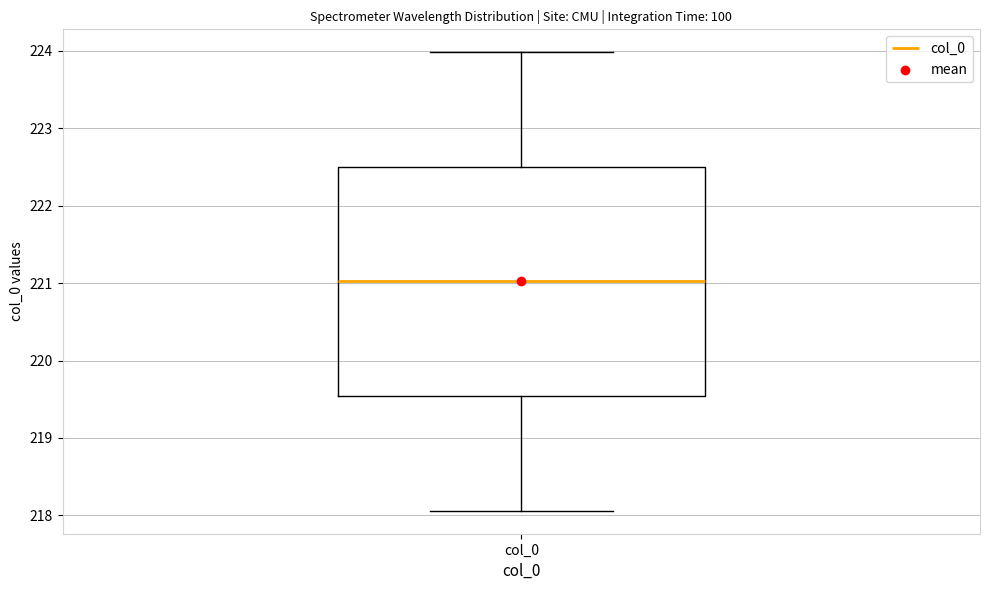

Transcribe this box plot: give where the median line is, the range the box spans, and where the two whiskers end, as read against the y-axis. The values are not printed on the chart, so give them approximately, as read against the axis.

median 221.0, box 219.5 to 222.5, whiskers 218.1 to 224.0